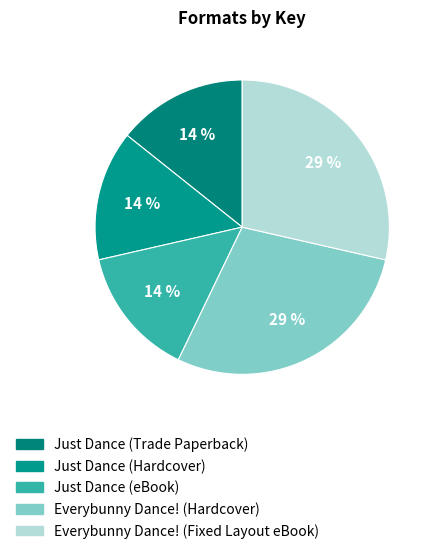

To the nearest percent, what portion does Everybunny Dance! (Hardcover) represent?

29%